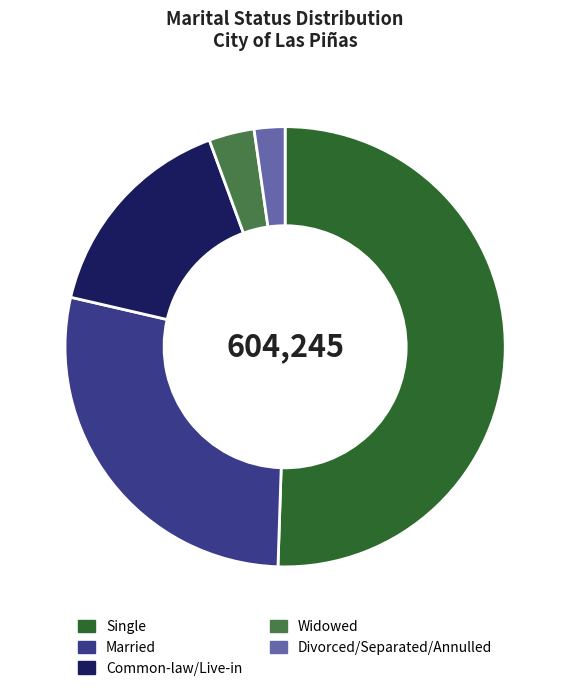

Which slice represents more than half of the pie?

Single